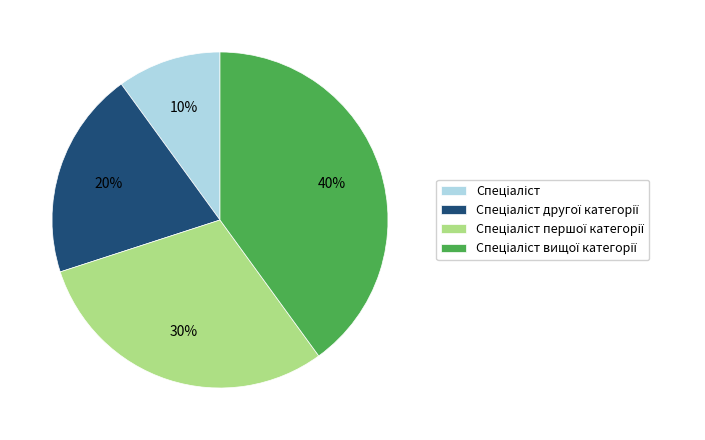

How many slices are in this pie chart?

4